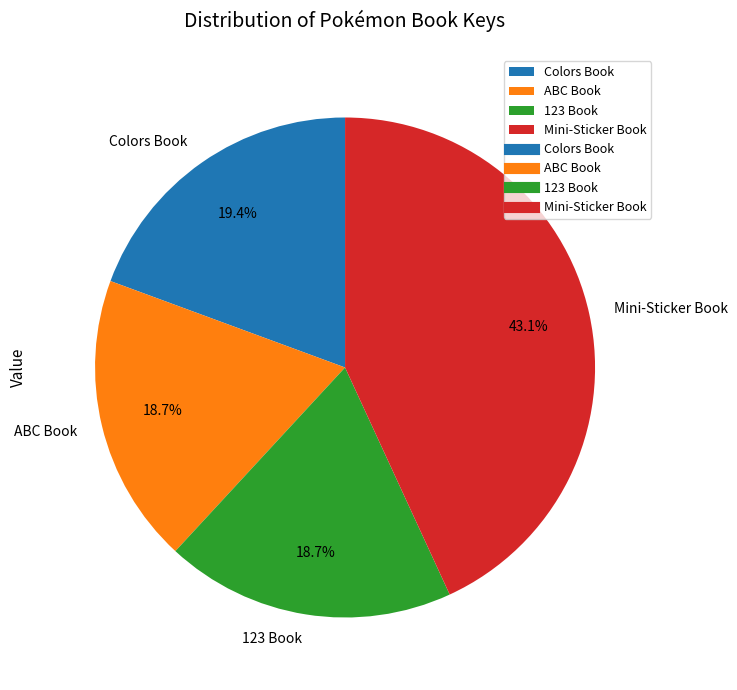

Which has a higher value, Mini-Sticker Book or 123 Book?

Mini-Sticker Book